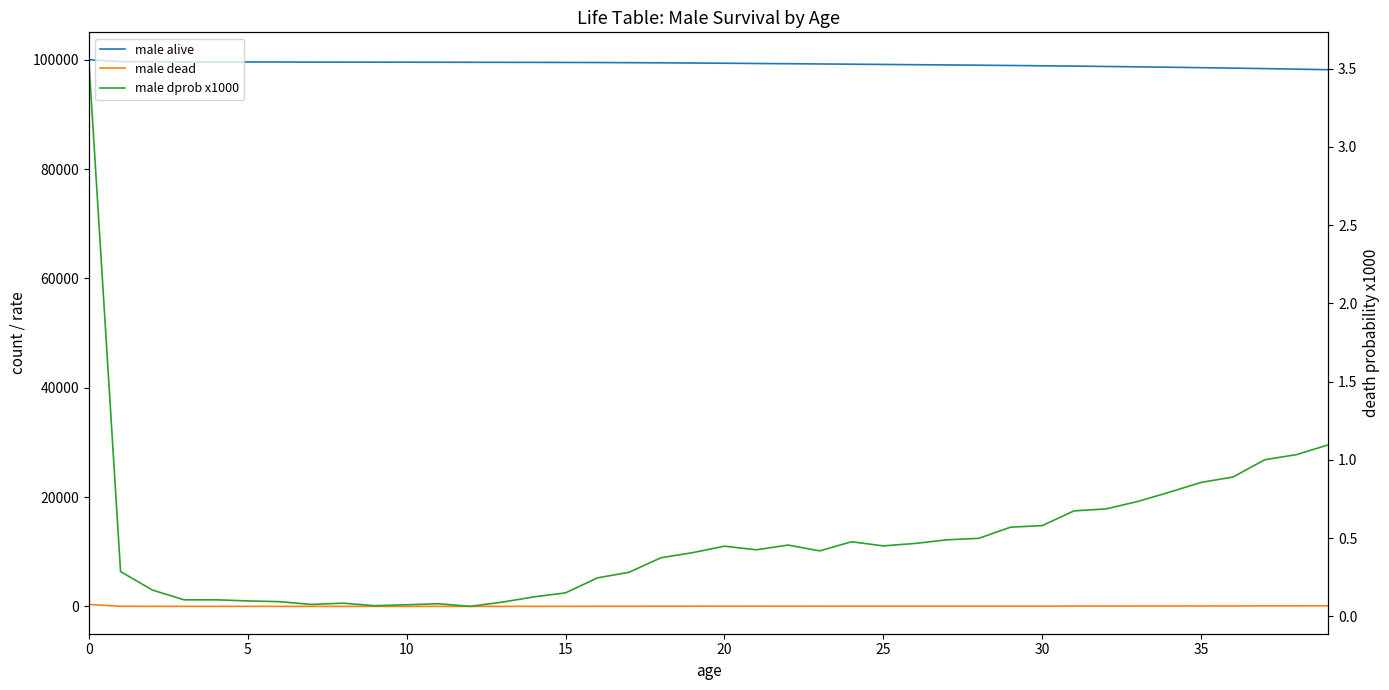

Does the chart display data point markers on the line(s)?

No